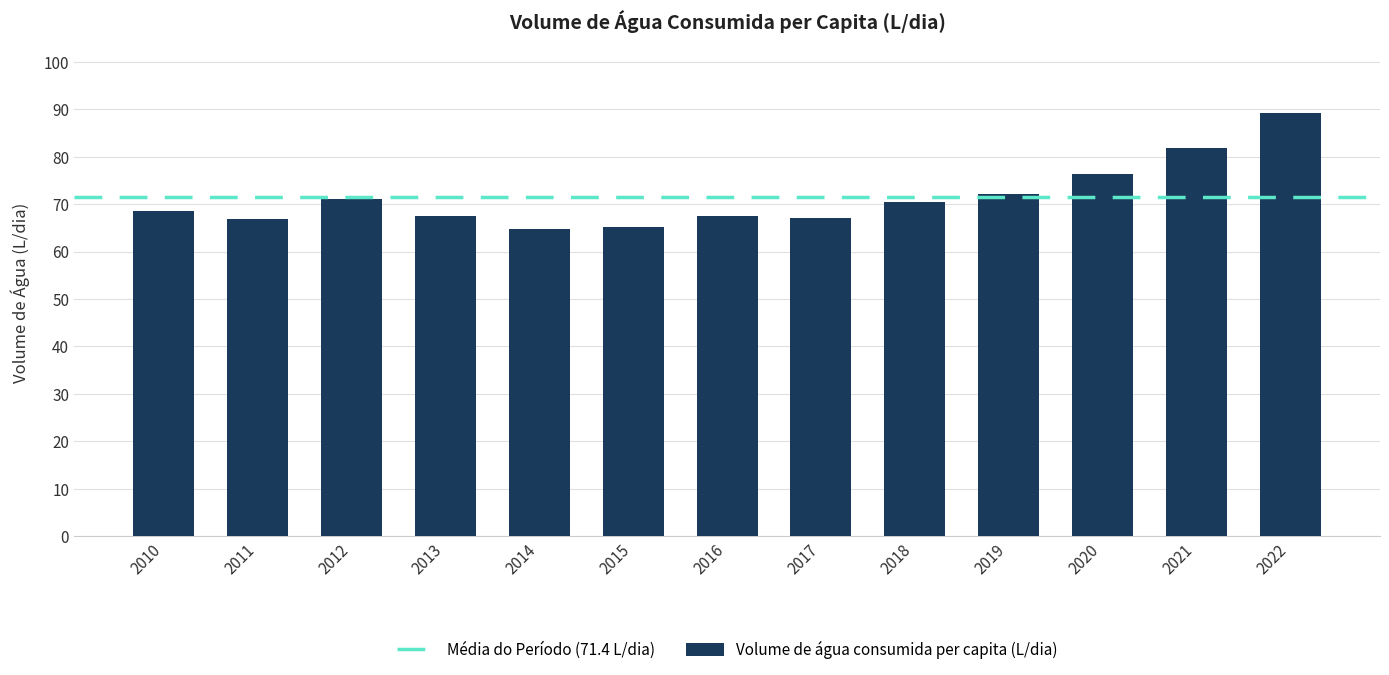

What is the approximate value at 2017?

67.0